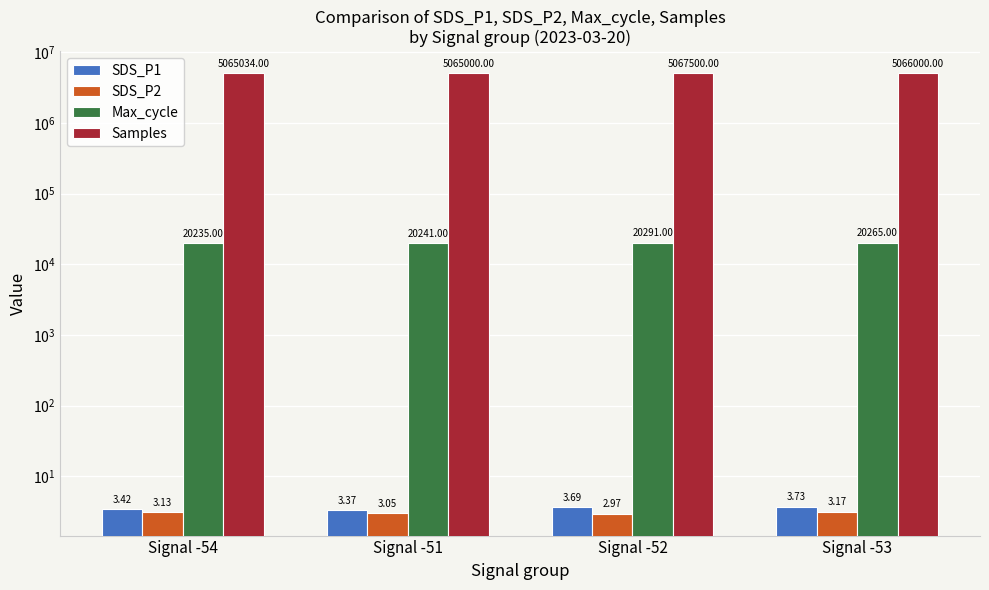

Reading right to left, what are all the values shown in this chart?

SDS_P1: 3.7	3.7	3.4	3.4
SDS_P2: 3.2	3.0	3.0	3.1
Max_cycle: 20265.0	20291.0	20241.0	20235.0
Samples: 5066000.0	5067500.0	5065000.0	5065034.0